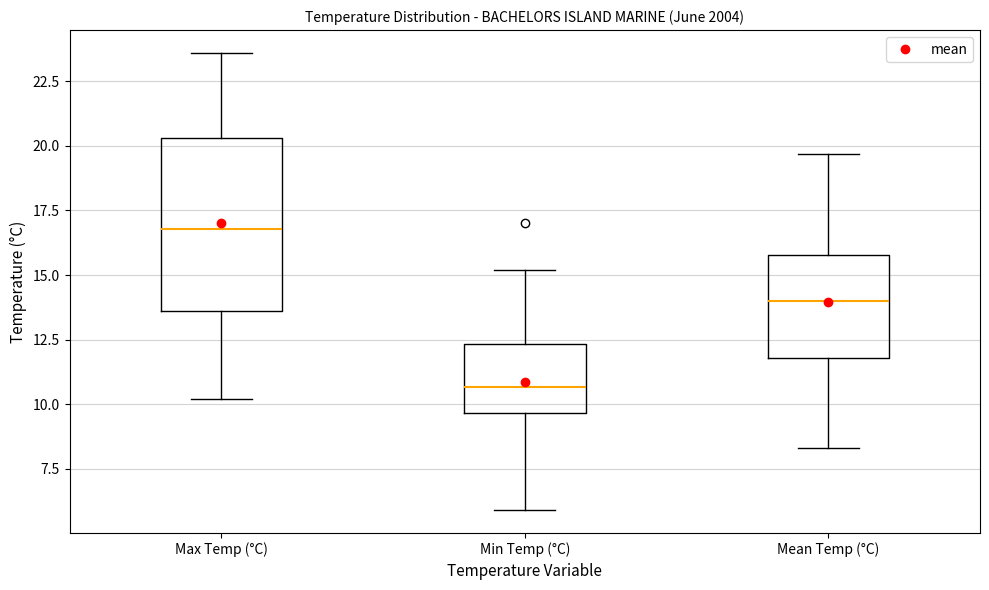

Reading left to right, read every box against the y-axis: the position of its median line, the range the box covers, and the ends of its whiskers. The values are not printed on the chart, so give them approximately, as read against the axis.

Max Temp (°C): median 17.0, box 13.5 to 20.5, whiskers 10.0 to 23.5
Min Temp (°C): median 10.5, box 9.5 to 12.5, whiskers 6.0 to 15.0
Mean Temp (°C): median 14.0, box 12.0 to 16.0, whiskers 8.5 to 19.5